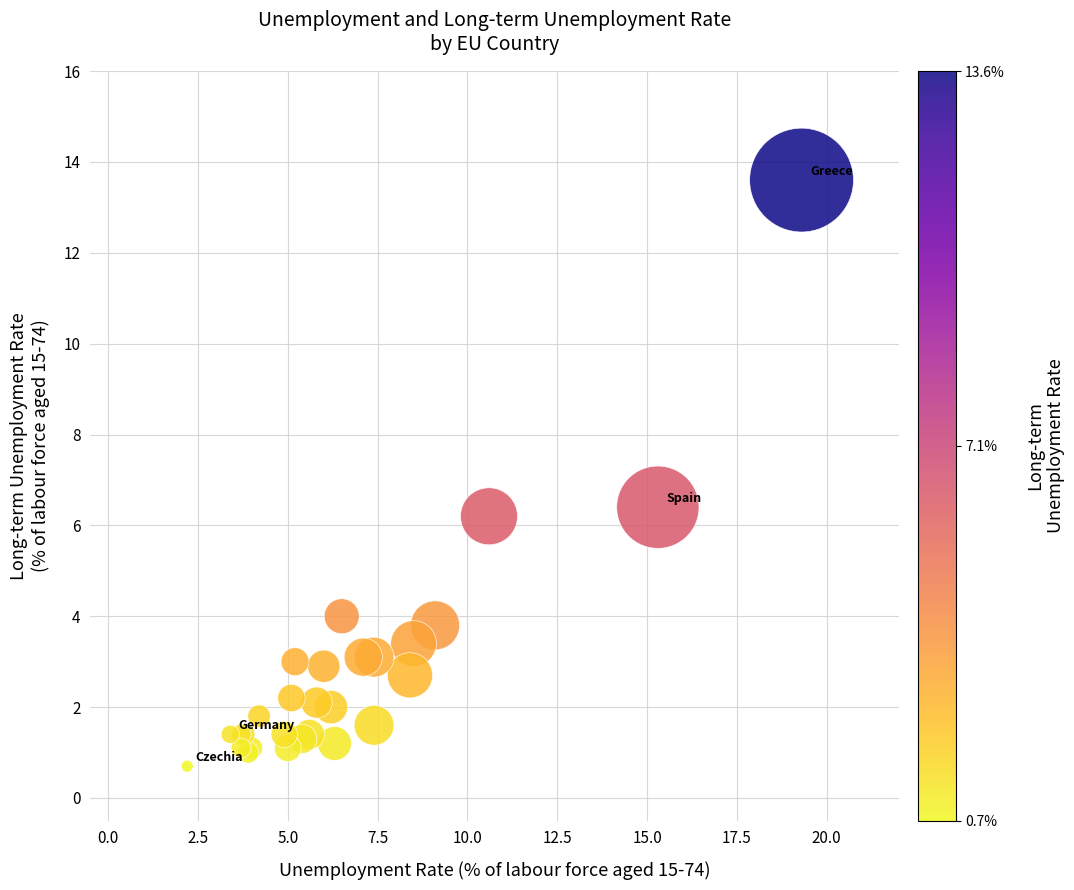

What Y value in the scatter plot is closest to 7?

6.4